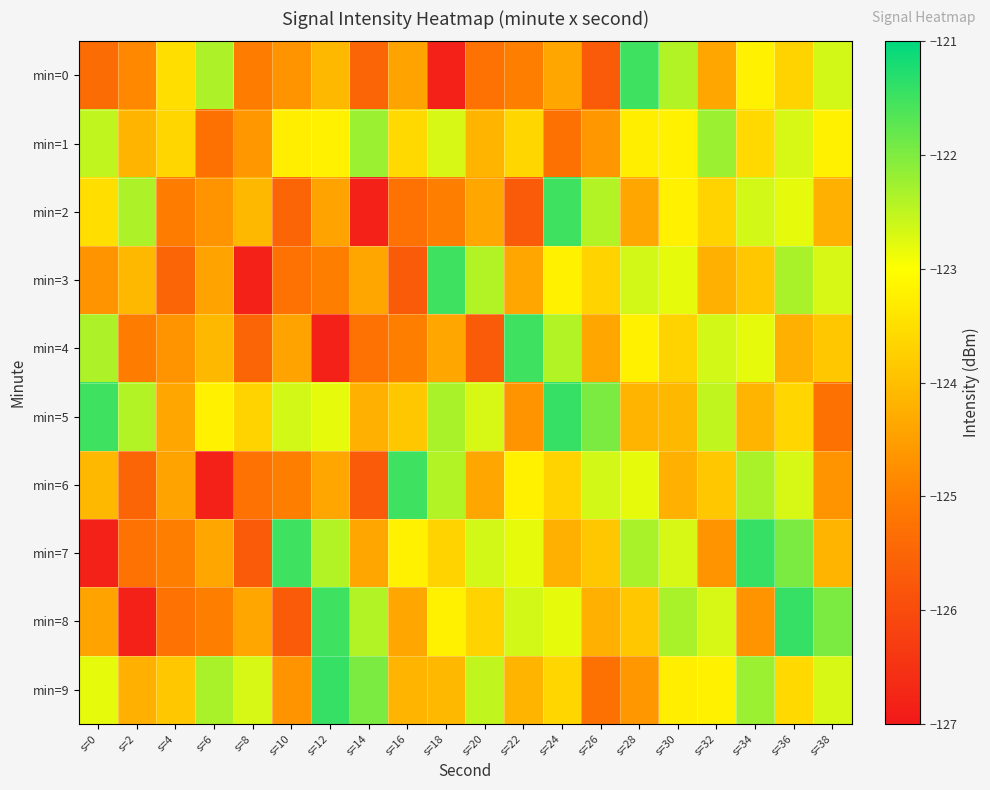

What is the minimum value shown in the chart?

-126.8